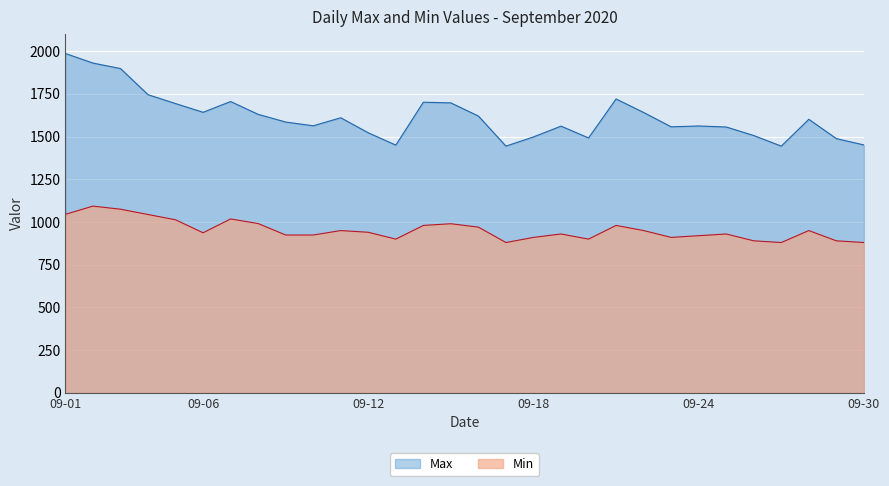

What is the difference between the maximum and minimum values in the Min series?

213